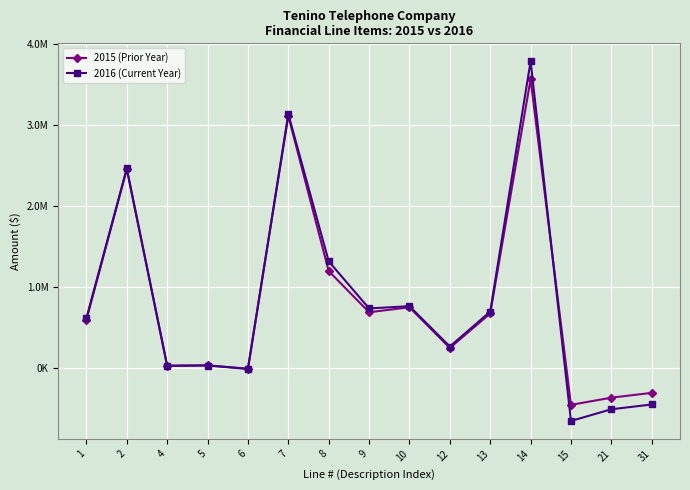

What are all the series names shown in the legend?

2015 (Prior Year), 2016 (Current Year)